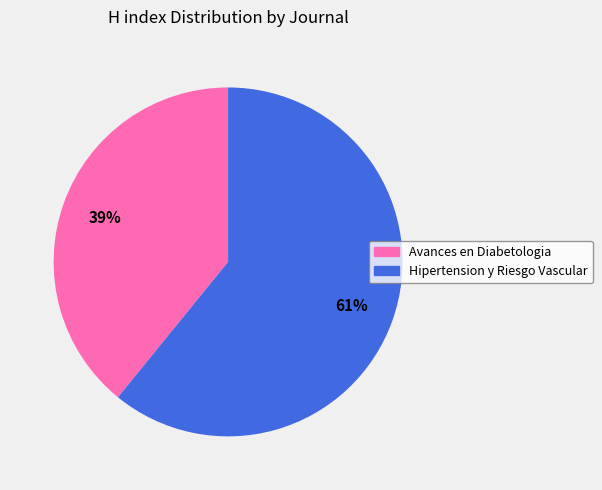

To the nearest percent, what is the difference between the Avances en Diabetologia and Hipertension y Riesgo Vascular slice percentages?

22%